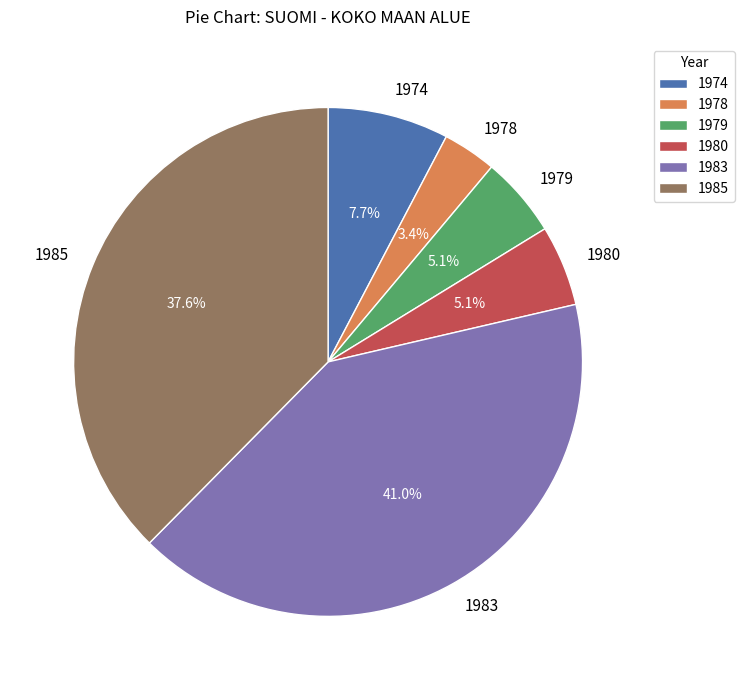

To the nearest percent, what portion does 1985 represent?

38%